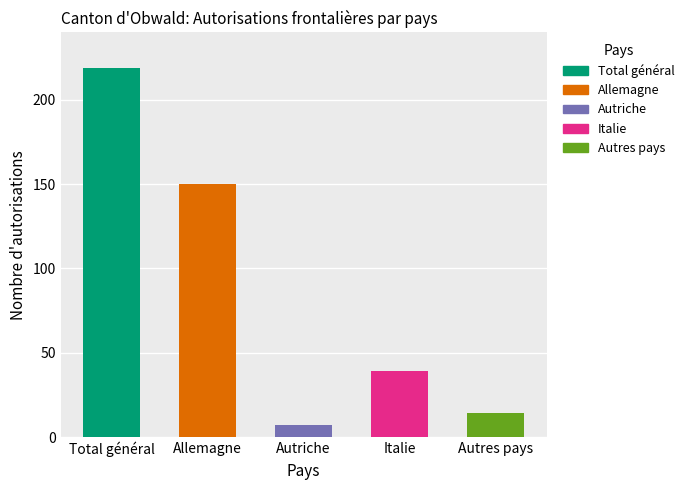

The Industrie et métiers series shows 2 at Autres pays. True or false?

False